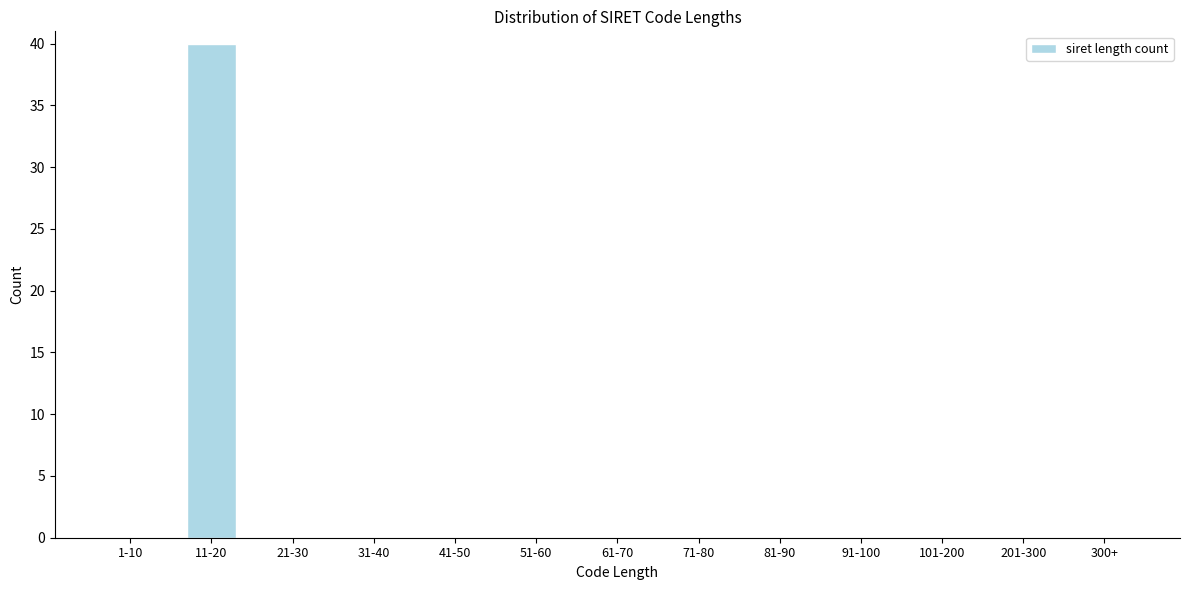

Reading left to right, transcribe all the data shown in this chart.

1-10=0	11-20=40	21-30=0	31-40=0	41-50=0	51-60=0	61-70=0	71-80=0	81-90=0	91-100=0	101-200=0	201-300=0	300+=0